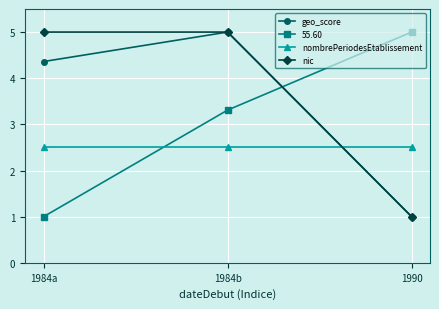

What is the difference between the second highest and minimum values in the nic series?

4.0